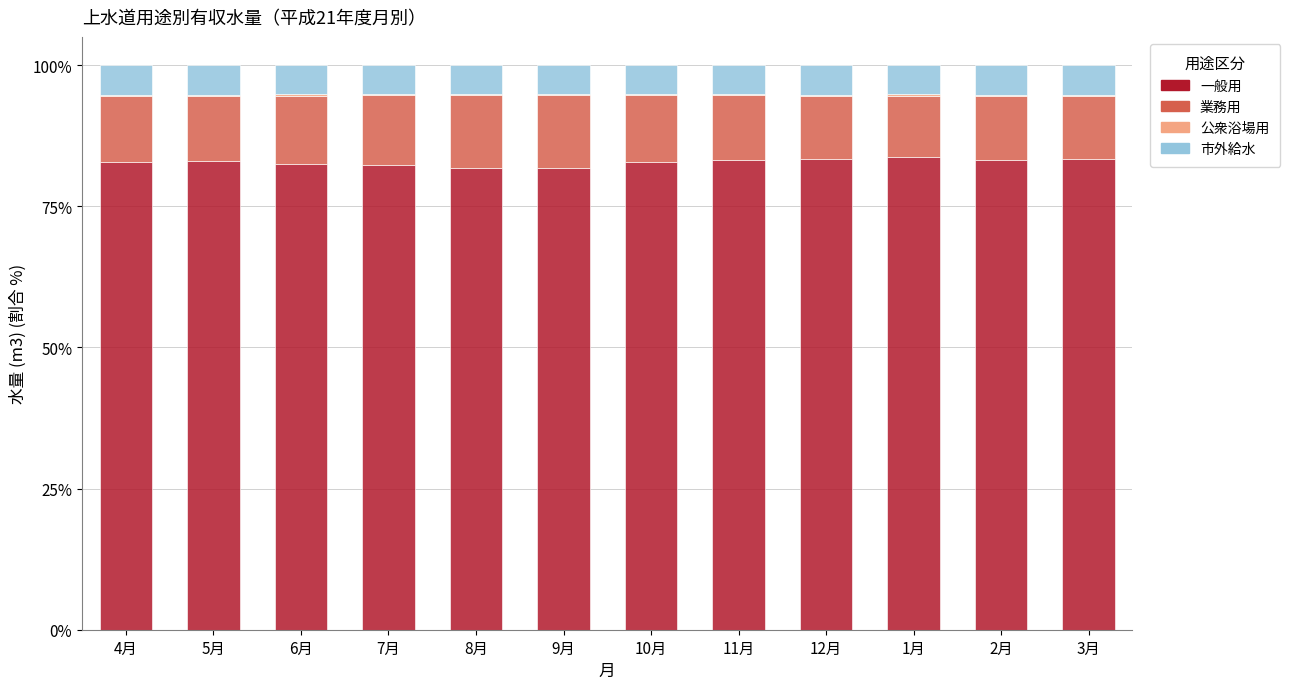

The value of 一般用 at 3月 is 83.4. True or false?

True